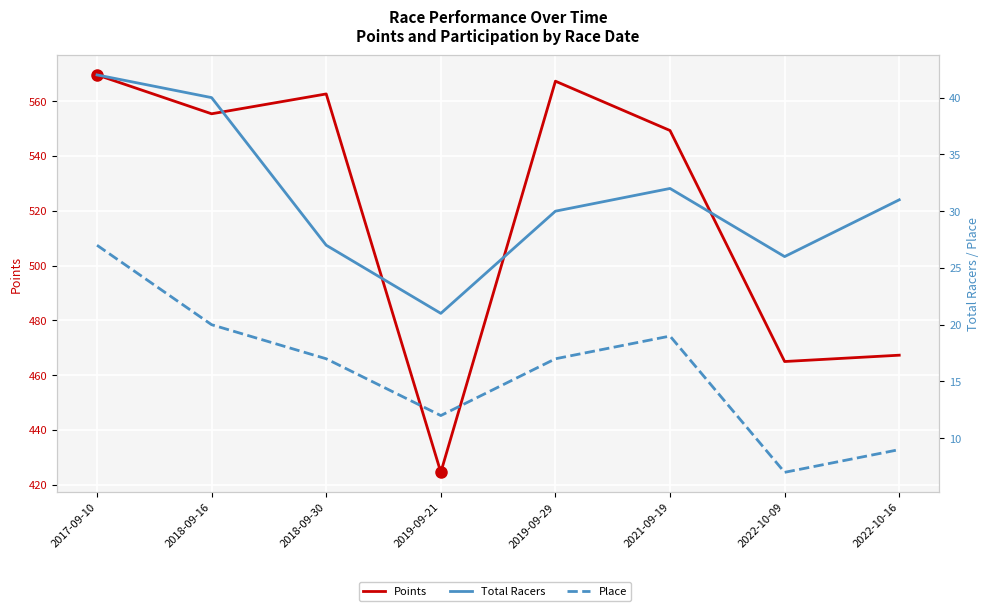

True or false: Total Racers and Place intersect in this chart.

False